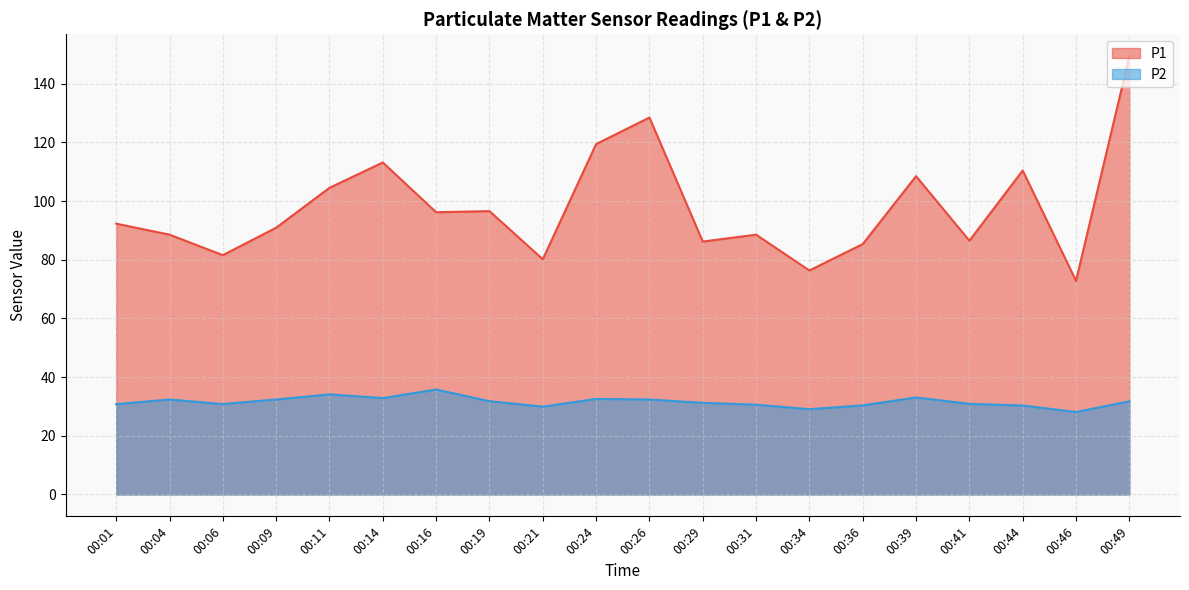

Where is the first local maximum for P2?

00:04